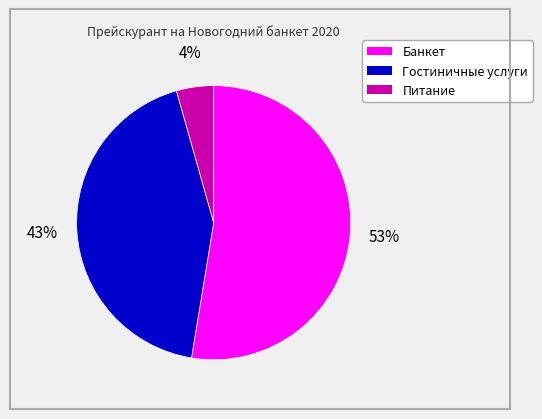

Count the number of slices in the pie.

3